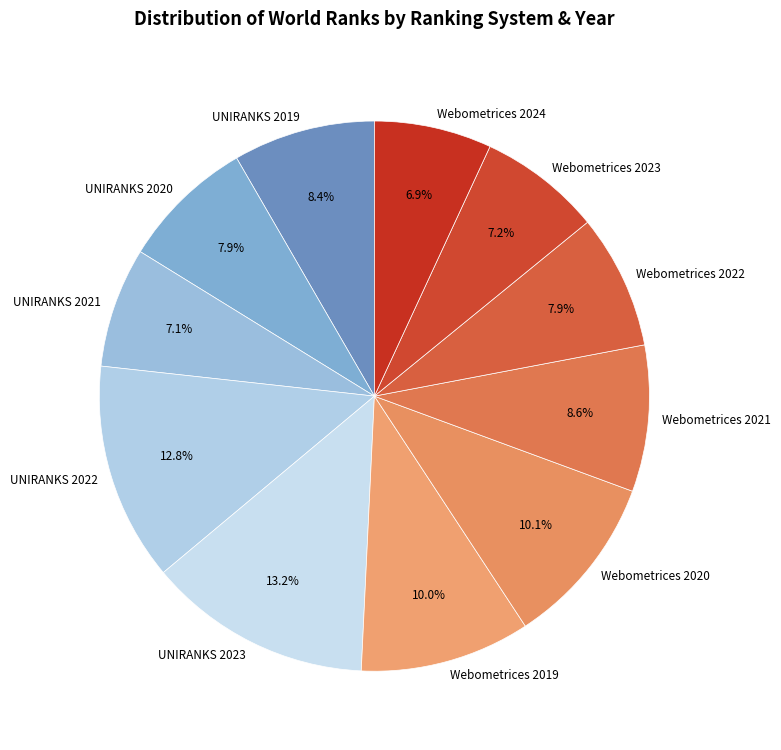

Is it true that UNIRANKS 2020 is 21% of the pie?

False